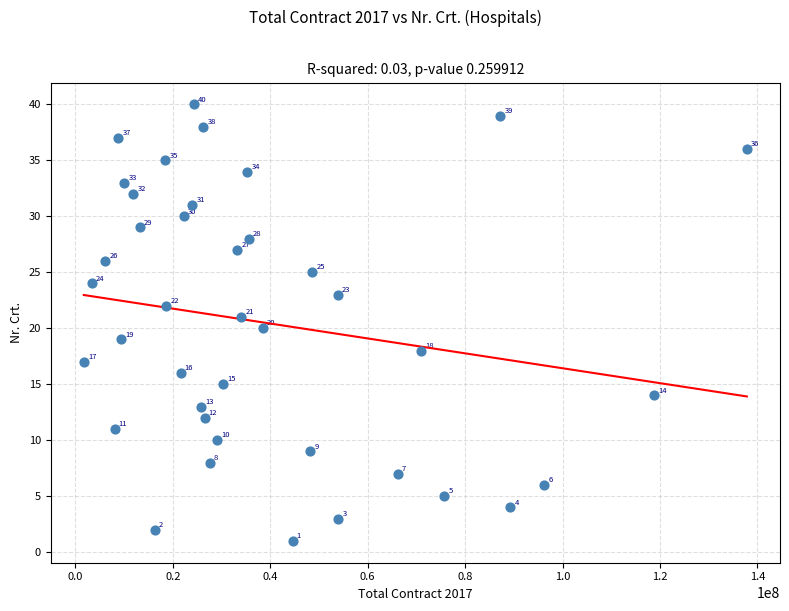

What is the range of Y values (max minus min)?

39